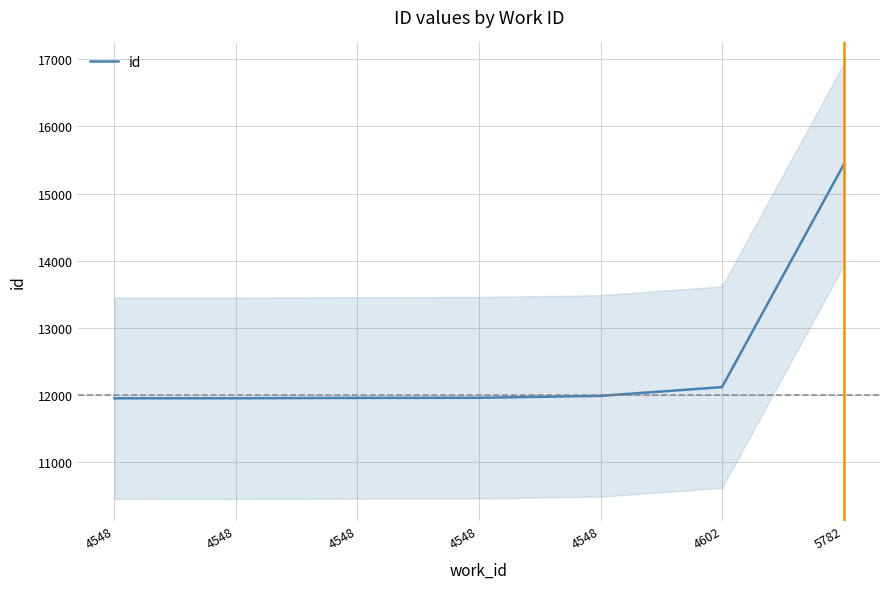

Which category has the lowest value across all series?

4548